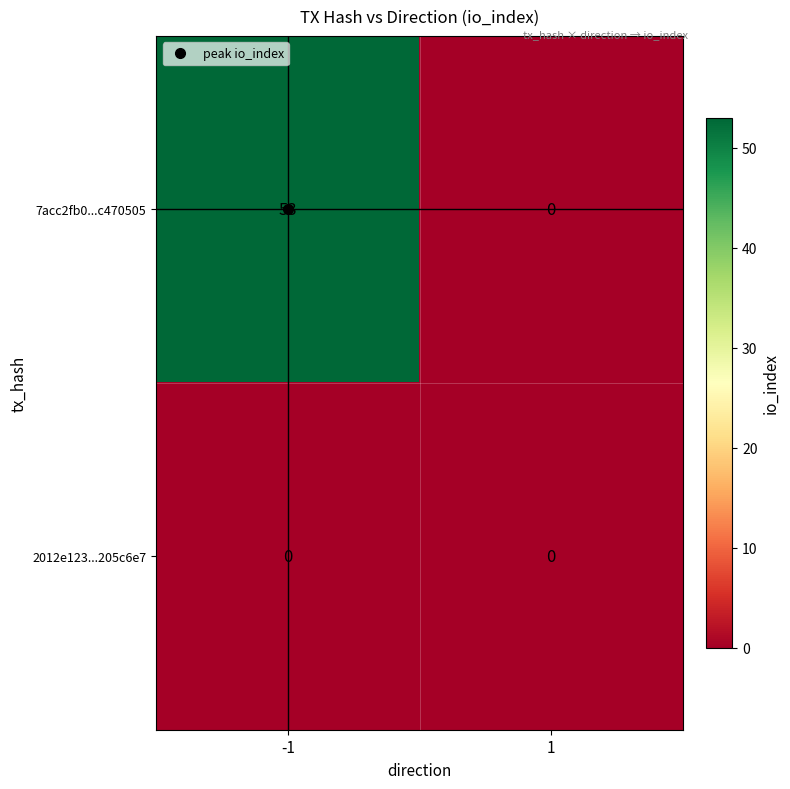

What is the difference between the maximum and minimum values in the 7acc2fb0...c470505 series?

53